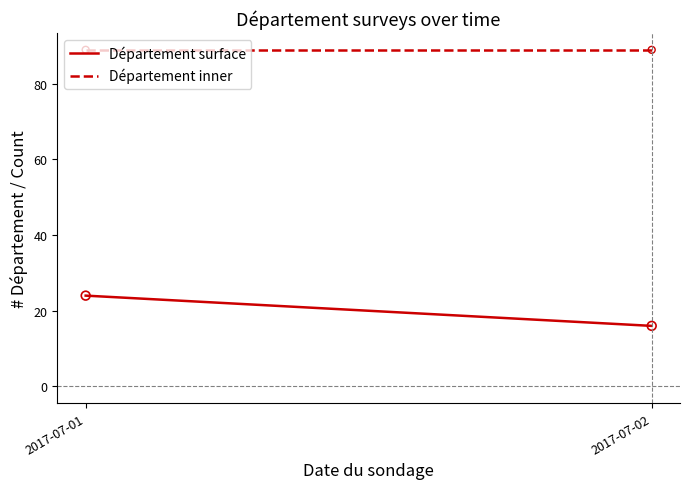

What are all the series names shown in the legend?

Département surface, Département inner